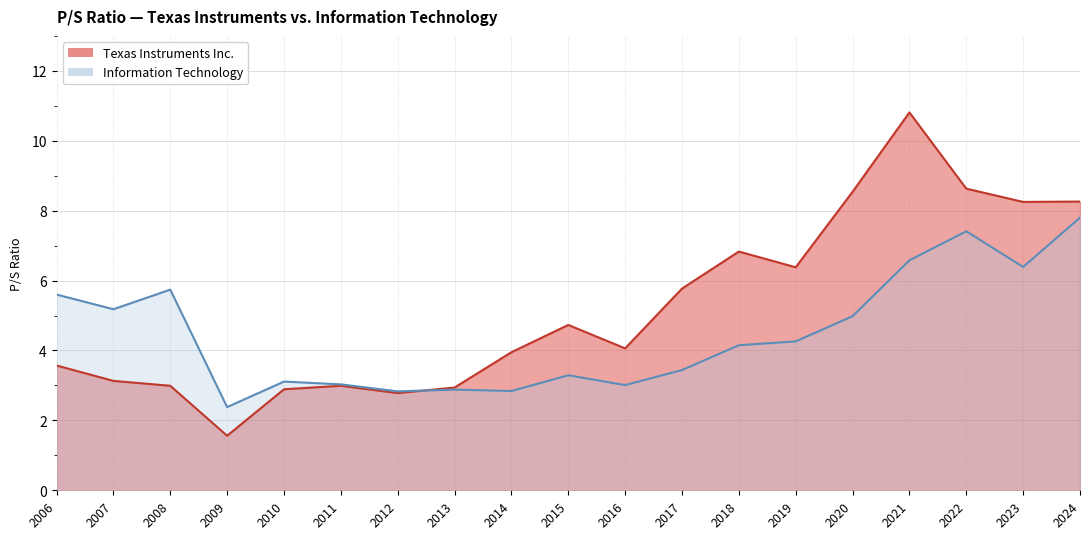

What is the difference between the highest and lowest values at 2009?

0.8